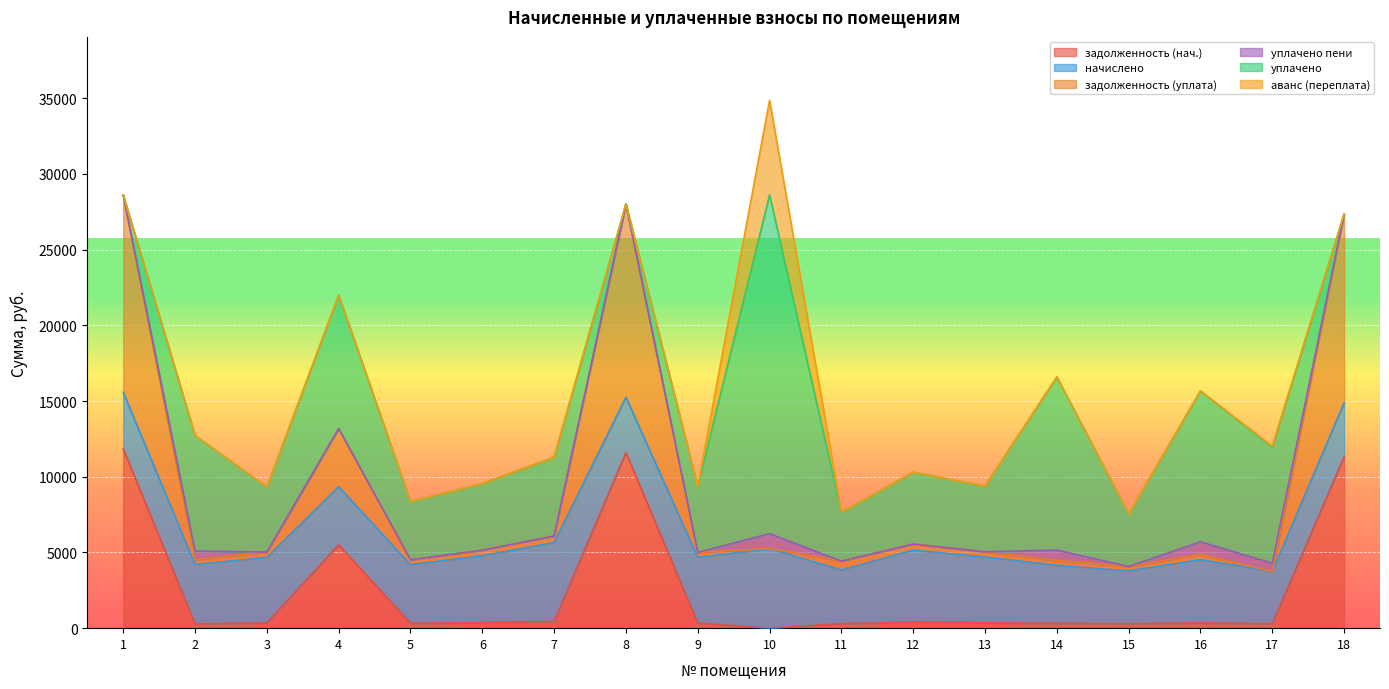

What is the difference between the maximum and minimum values in the начислено series?

1797.1